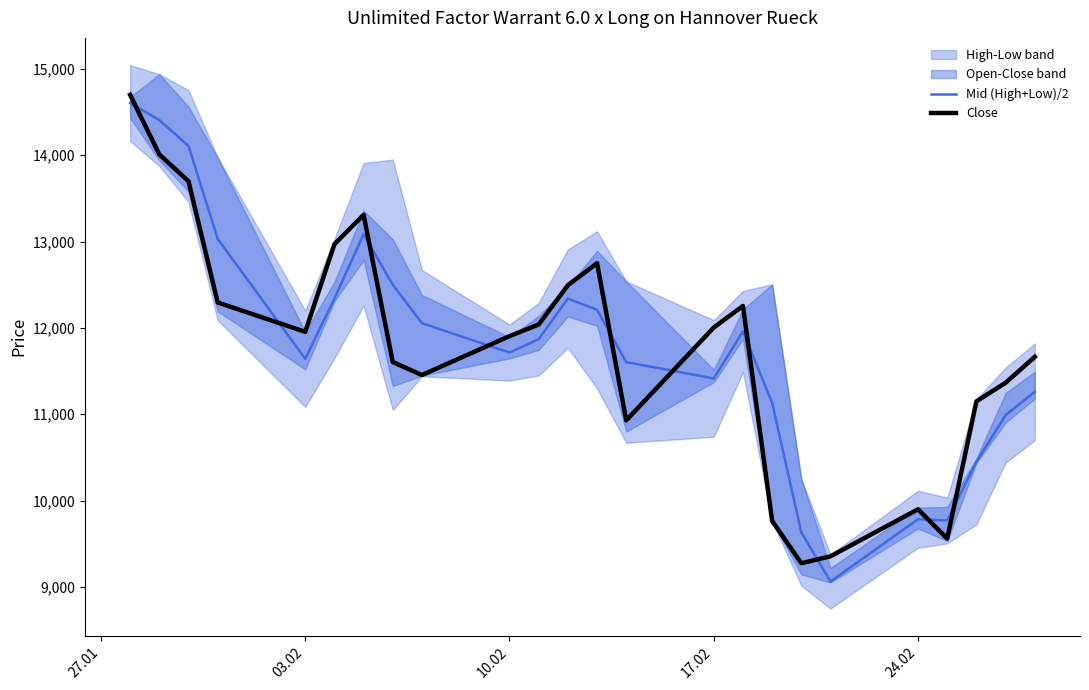

What is the value of the Close point at the 15th from the left?

12005.0